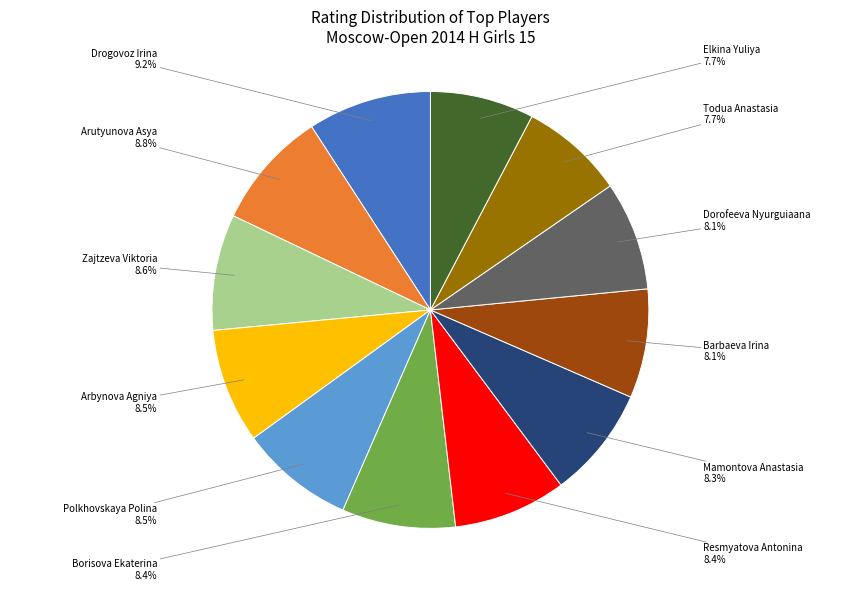

Is there any slice that represents more than half of the pie?

No